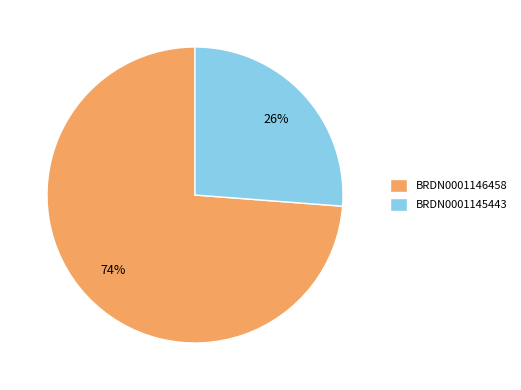

Is there a majority slice in this chart?

Yes